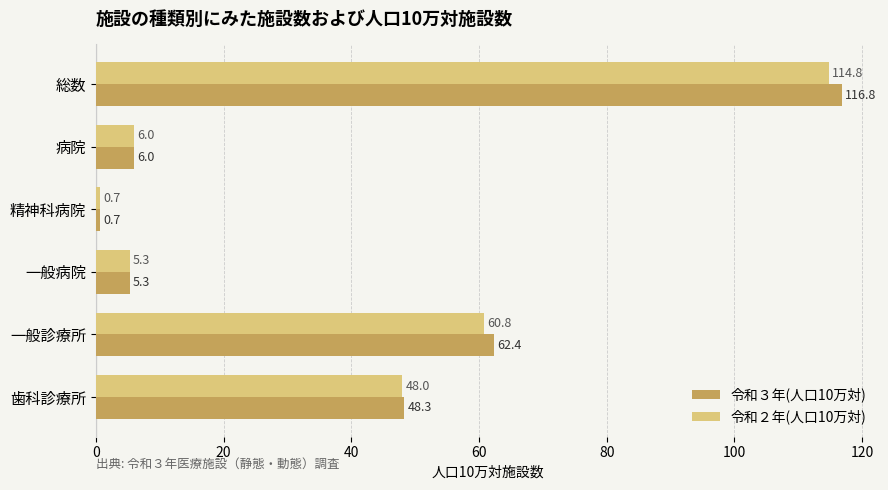

The 令和２年(人口10万対) series shows 0.7 at 精神科病院. True or false?

True